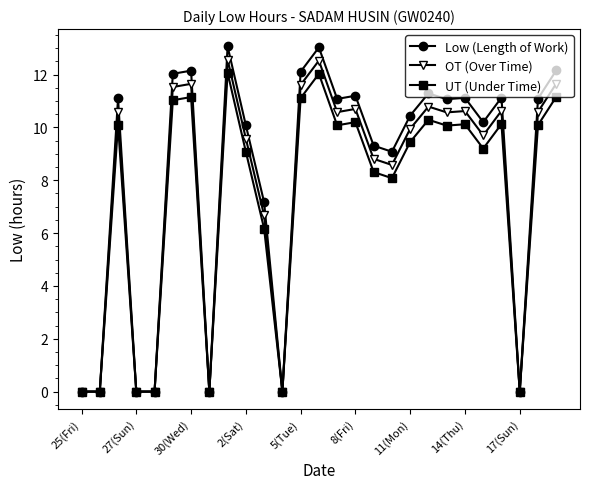

True or false: OT (Over Time) has more than 0 points higher than both neighbors.

True